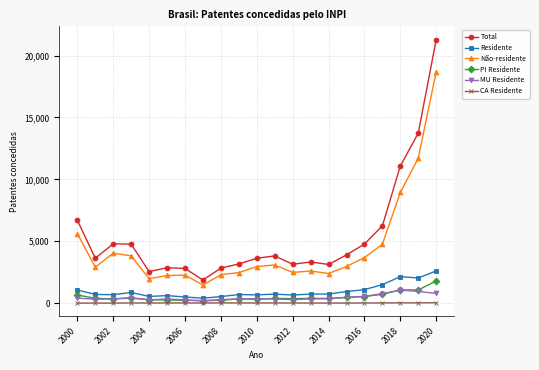

True or false: Total and PI Residente cross at least once.

False